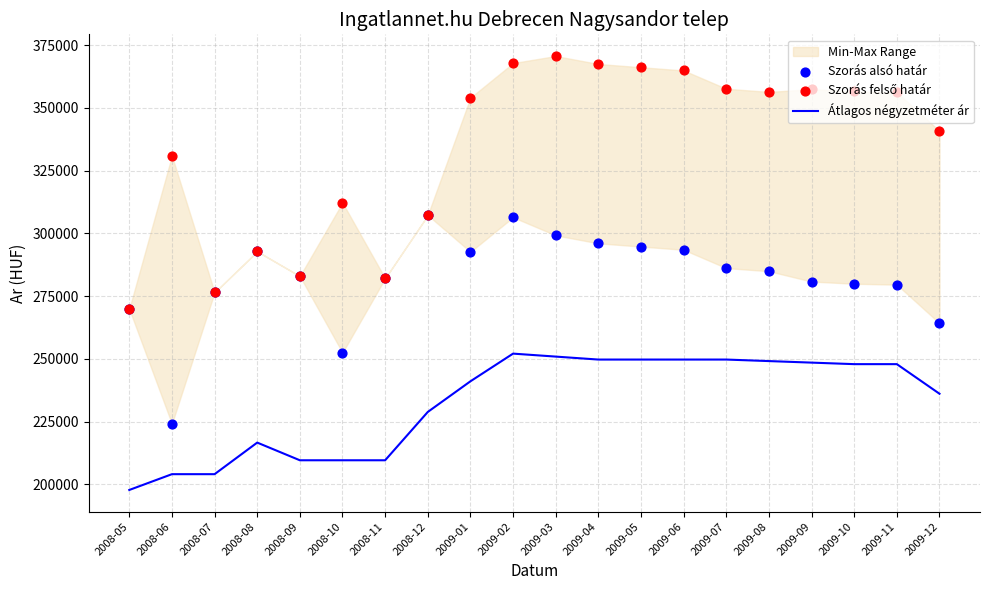

At which category is the sum across all series the highest?

2009-02